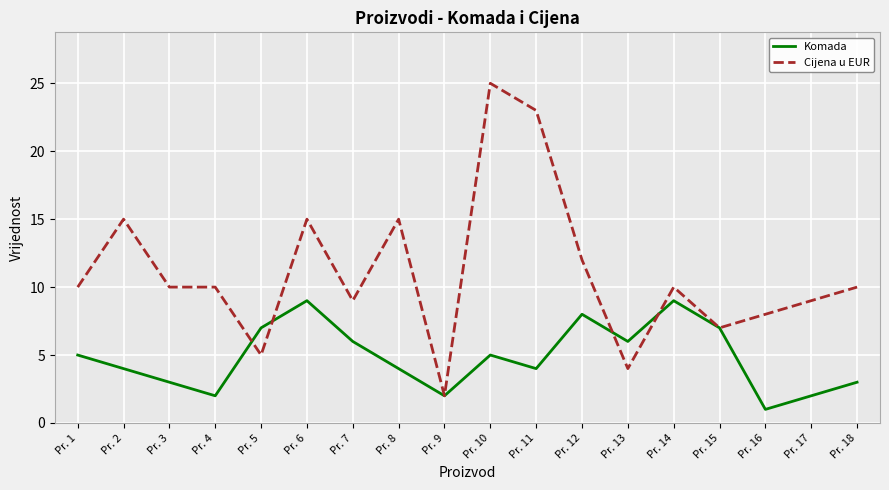

Which category has the lowest value across all series?

Pr. 16